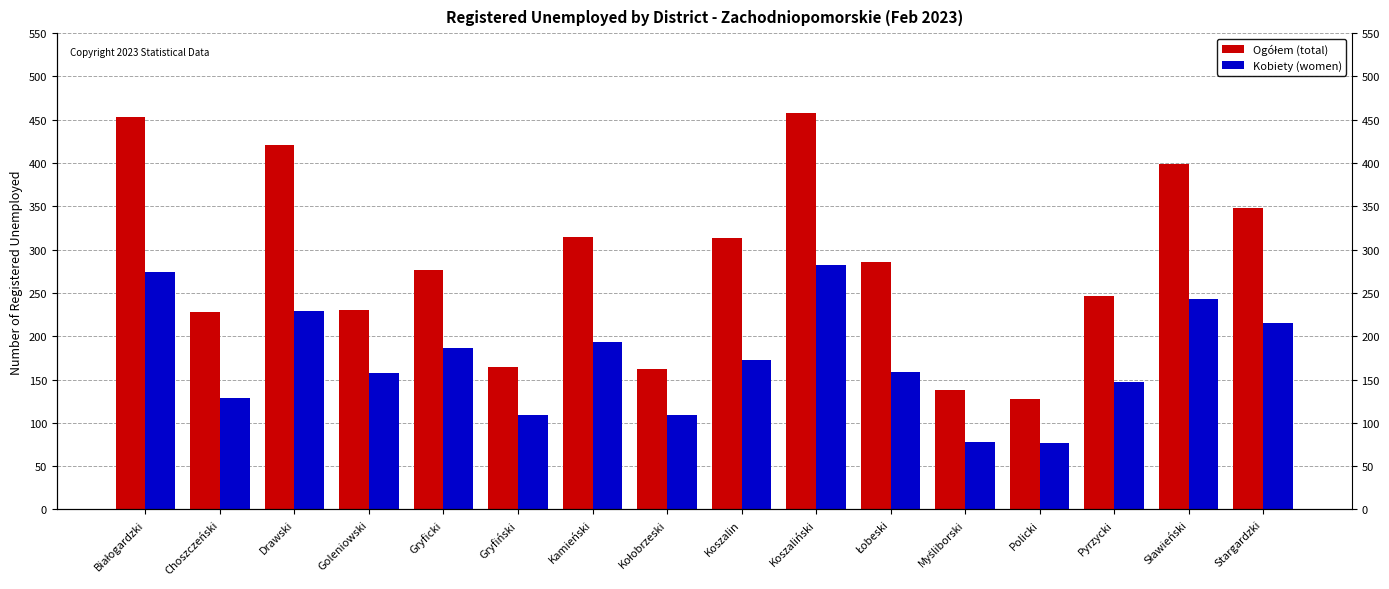

Reading left to right, what are all the values shown in this chart?

Ogółem (total): Białogardzki=453	Choszczeński=228	Drawski=421	Goleniowski=230	Gryficki=277	Gryfiński=165	Kamieński=315	Kołobrzeski=162	Koszalin=313	Koszaliński=458	Łobeski=286	Myśliborski=138	Policki=128	Pyrzycki=247	Sławieński=399	Stargardzki=348
Kobiety (women): Białogardzki=274	Choszczeński=129	Drawski=229	Goleniowski=157	Gryficki=187	Gryfiński=109	Kamieński=193	Kołobrzeski=109	Koszalin=173	Koszaliński=282	Łobeski=159	Myśliborski=78	Policki=77	Pyrzycki=147	Sławieński=243	Stargardzki=215